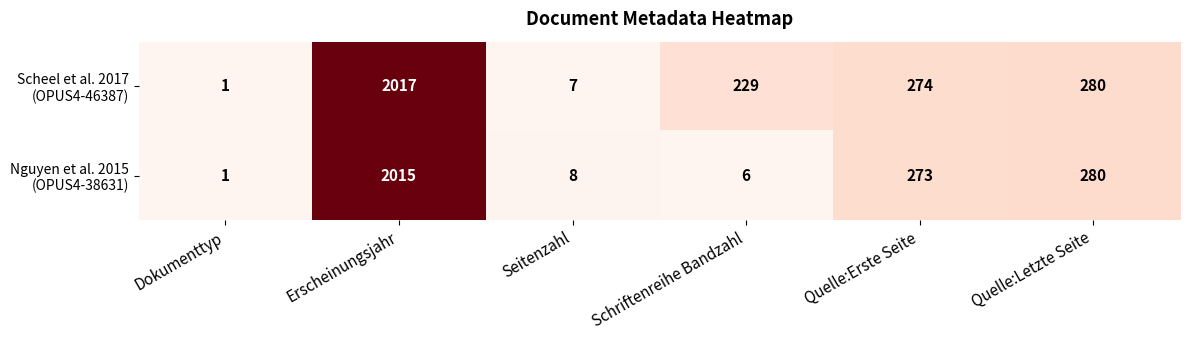

What is the spread (max minus min) of values at Schriftenreihe Bandzahl?

223